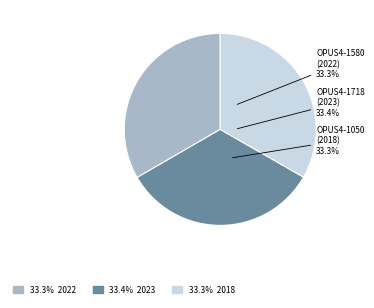

Which category has the biggest portion of the pie?

OPUS4-1718 (2023)